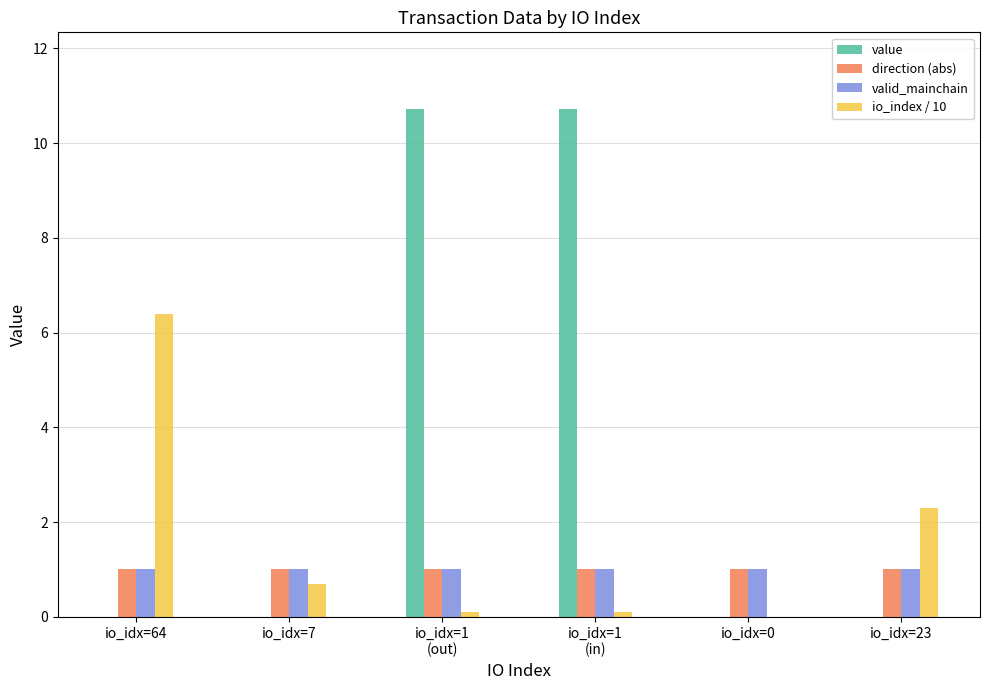

What is the average value of the direction (abs) series?

1.0